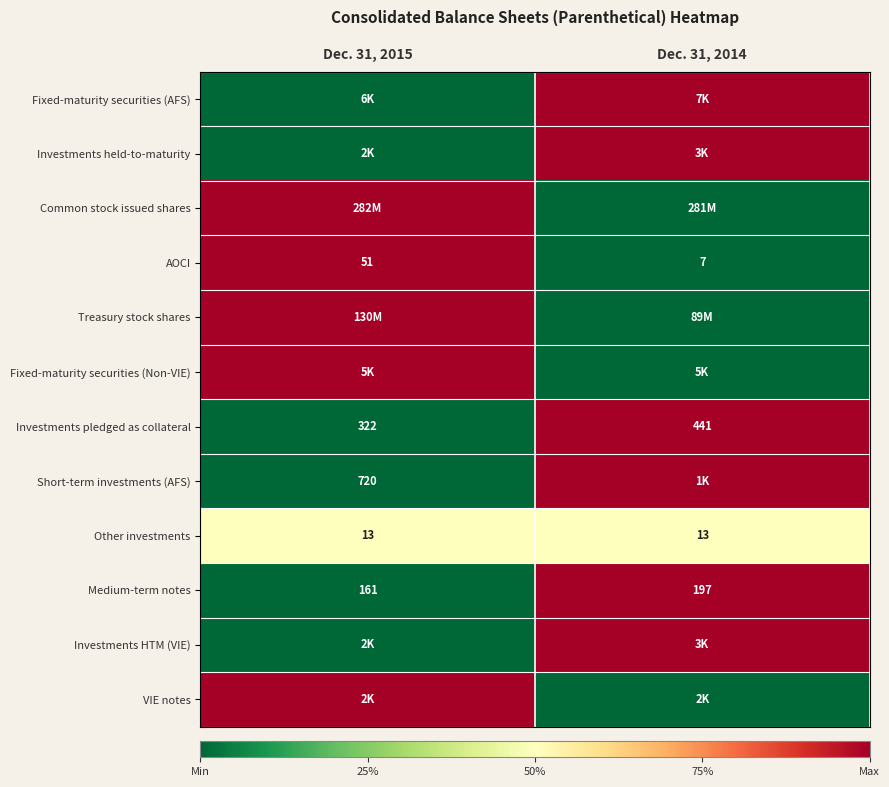

At how many categories does at least one series exceed 0?

2